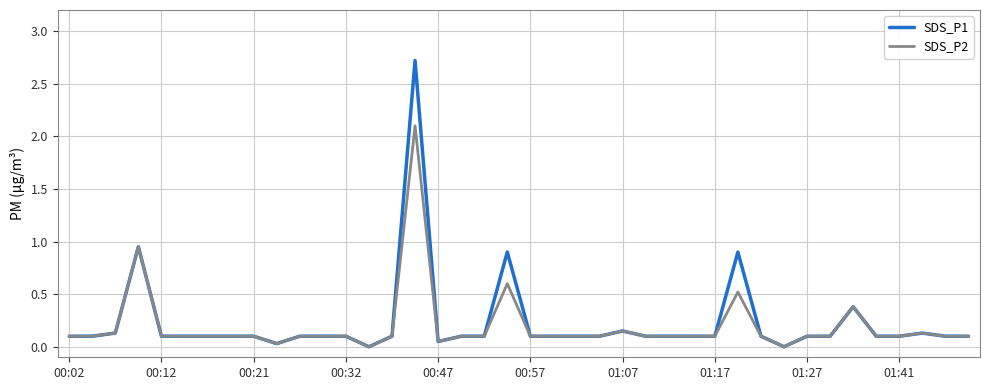

What is the highest value of the SDS_P1 series?

2.7